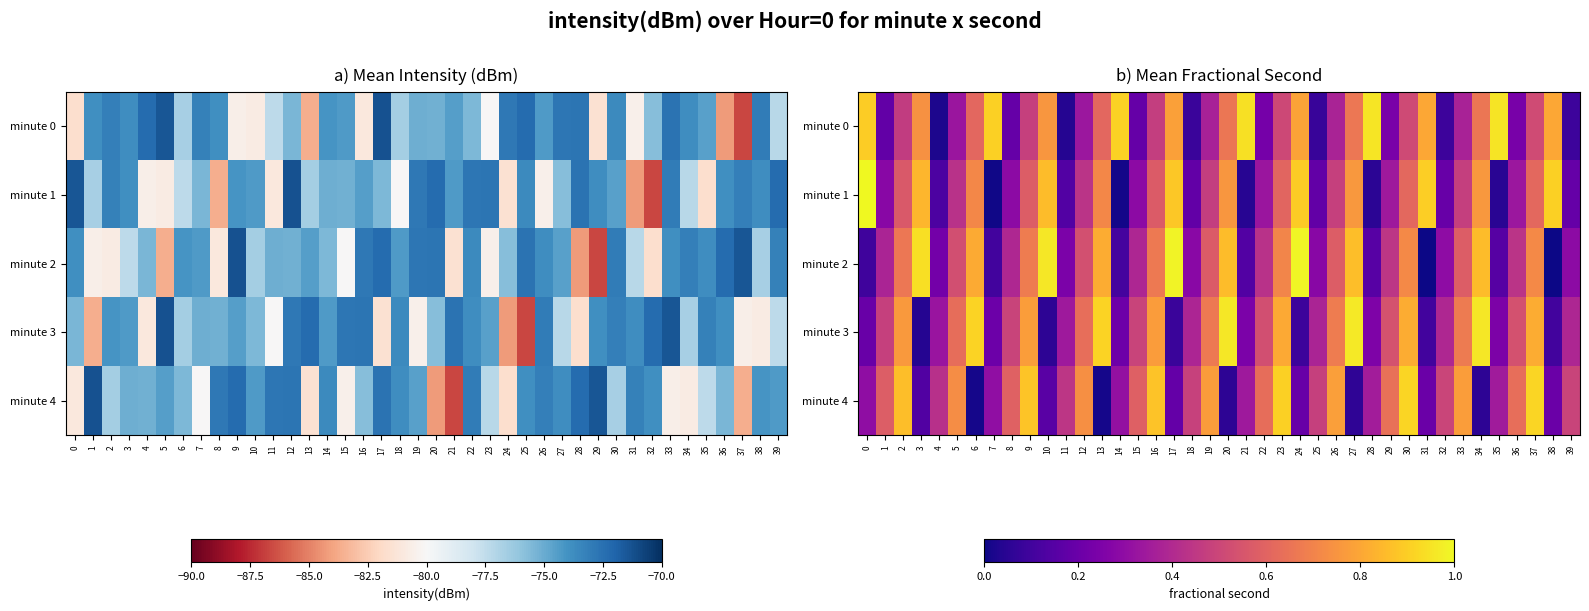

What is the sum of the minute 1 values at 8 and 7?

0.3